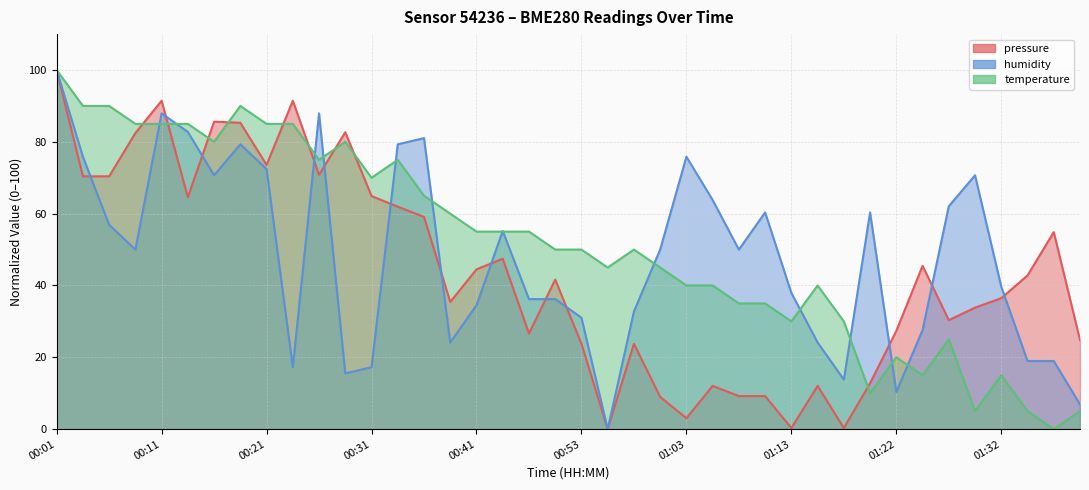

How many positive values does the temperature series have?

39